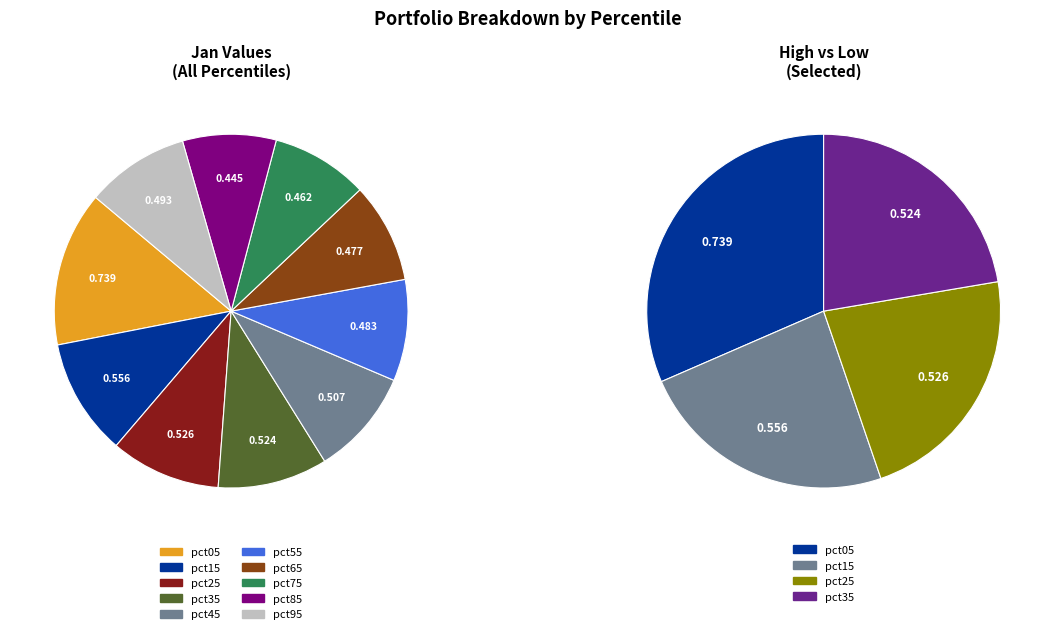

Does 3 account for over 50% of the chart?

No